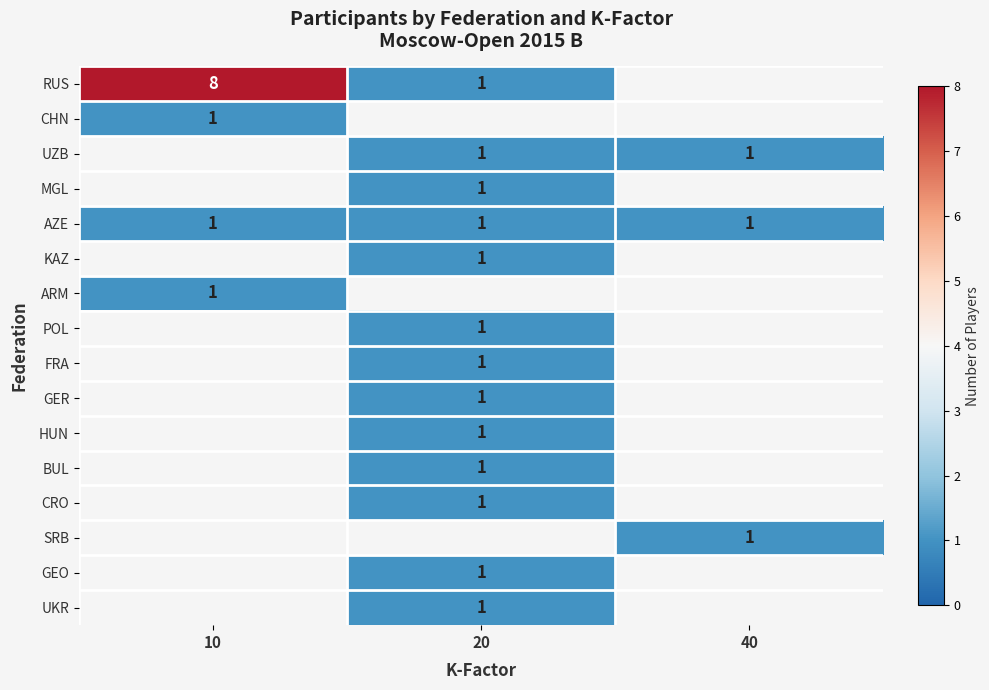

The FRA series shows 0 at 20. True or false?

False